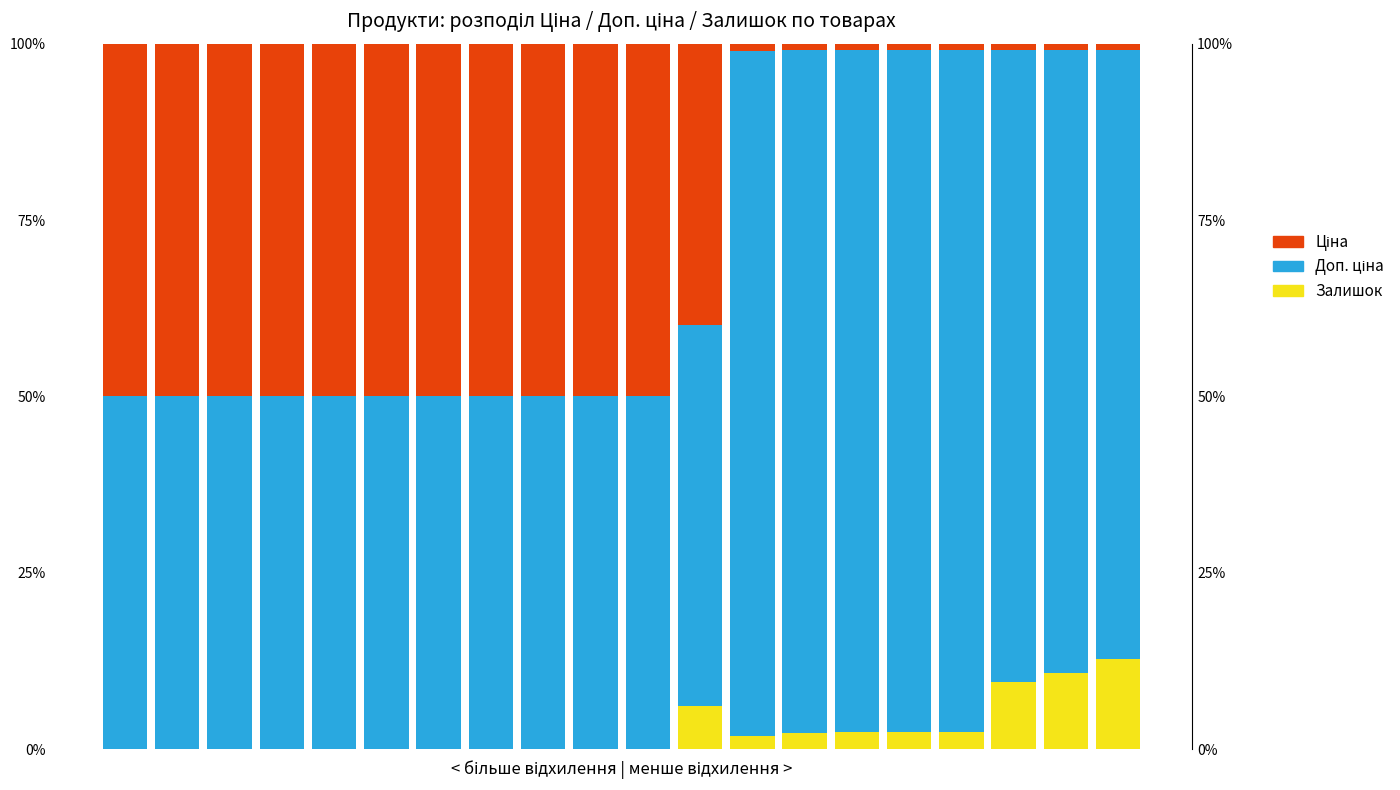

Which has a higher value, 6 or 1?

6